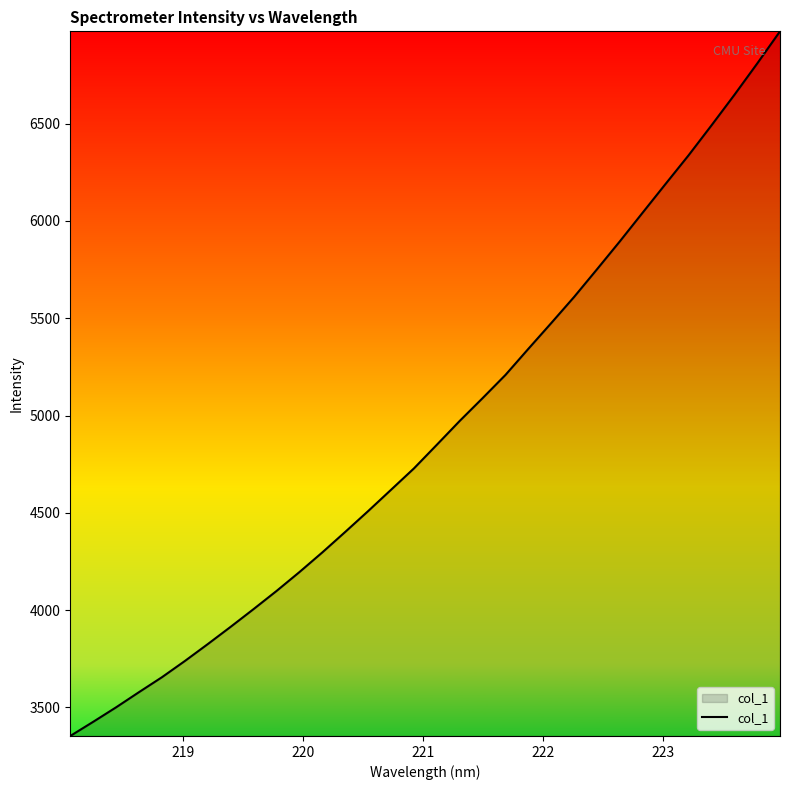

What is the difference between the maximum and minimum values?

3621.6